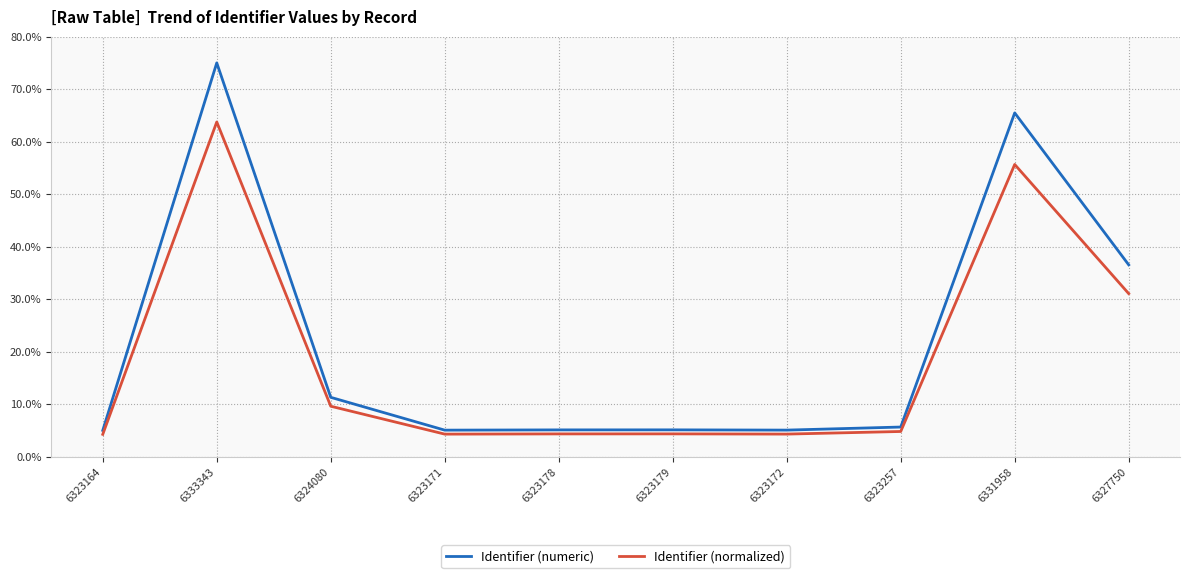

Rank the series by their average value, from highest to lowest.

Identifier (numeric), Identifier (normalized)